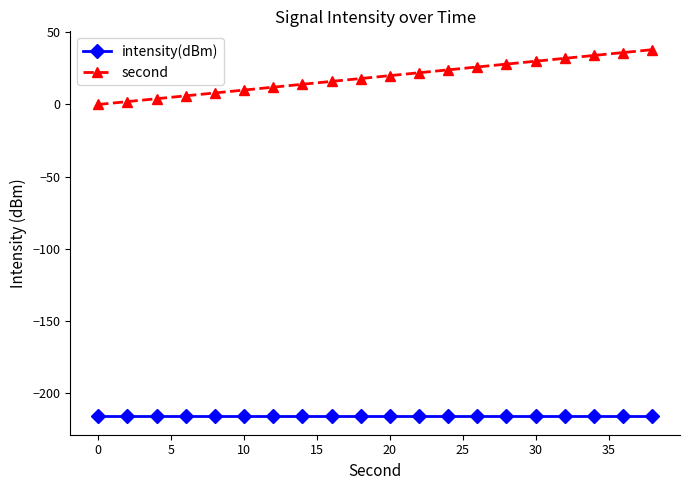

Which series has the widest spread of values?

second